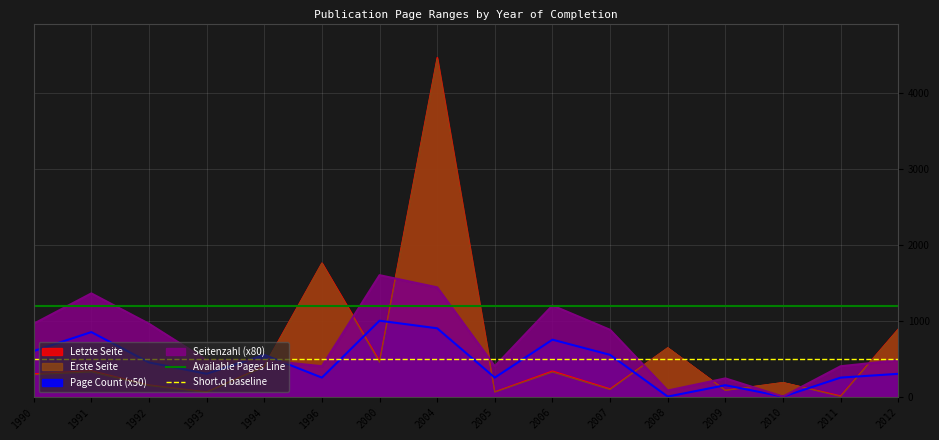

True or false: Short.q baseline and Available Pages Line intersect in this chart.

False